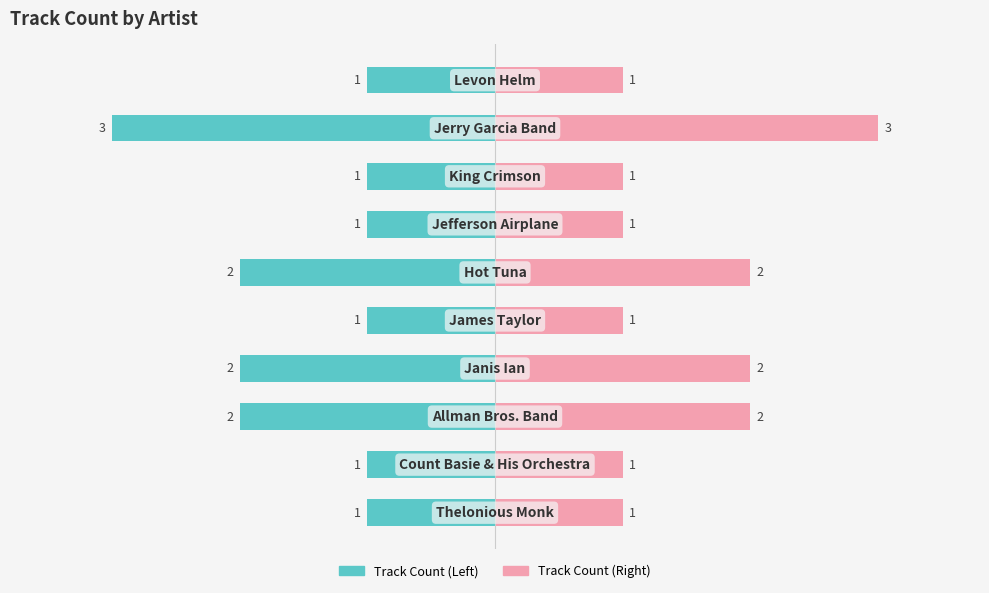

Is the value of Track Count (Right) at 7 greater than the value of Track Count (Left) at 8?

Yes